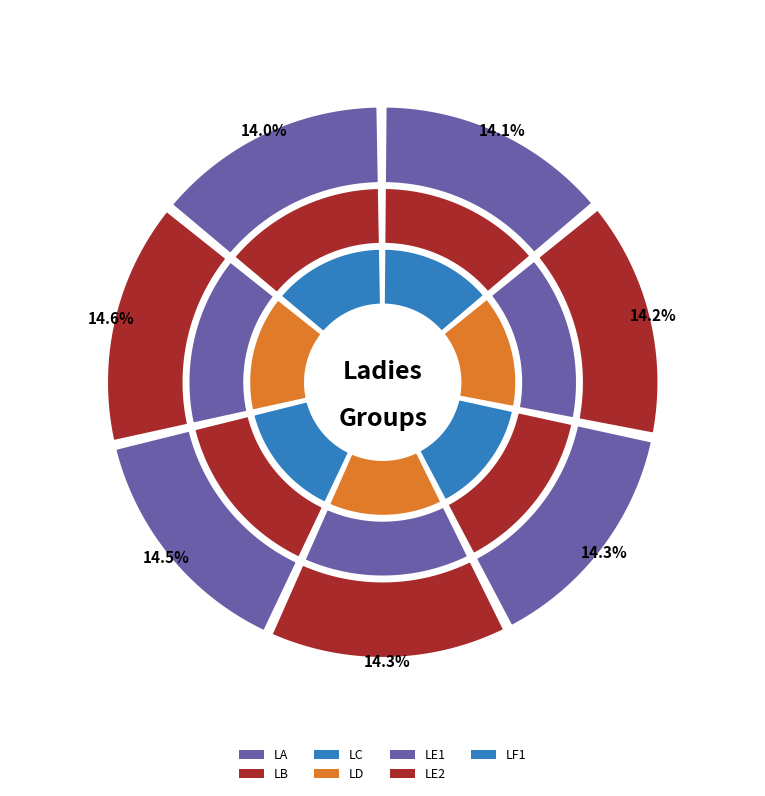

Count the number of slices in the pie.

7